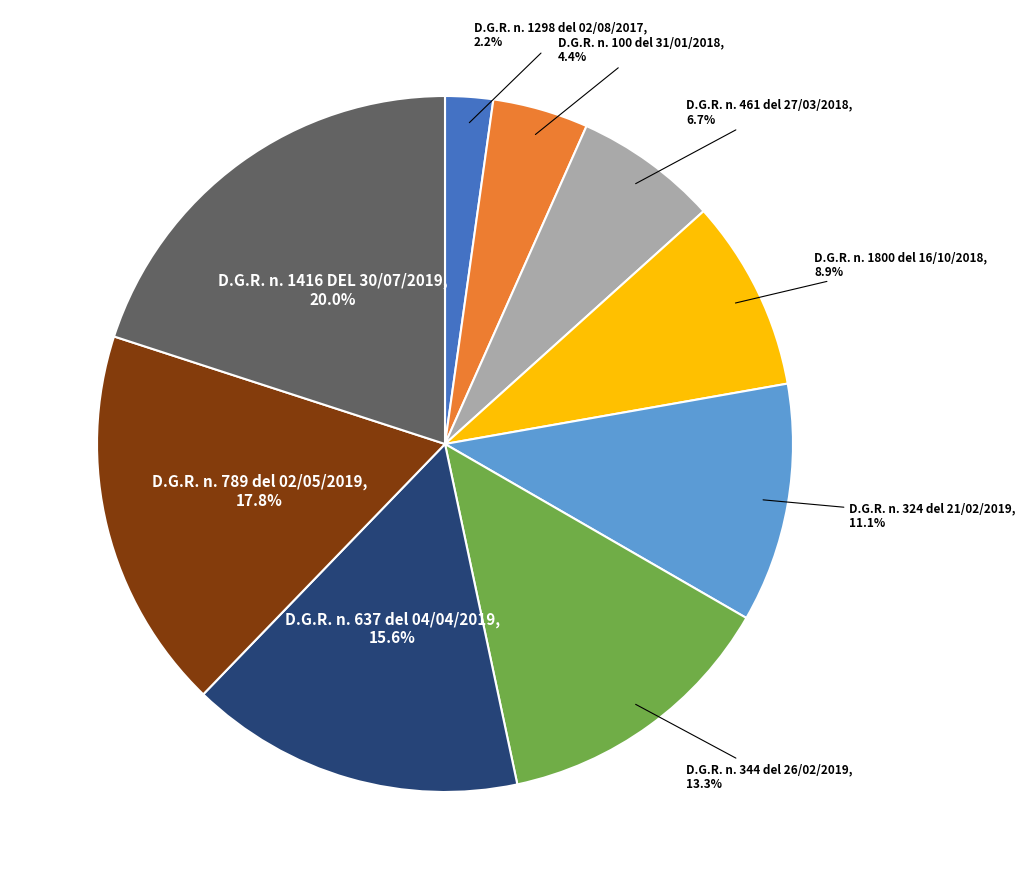

Approximately how many times larger is the value at D.G.R. n. 344 del 26/02/2019 compared to D.G.R. n. 637 del 04/04/2019?

0.9